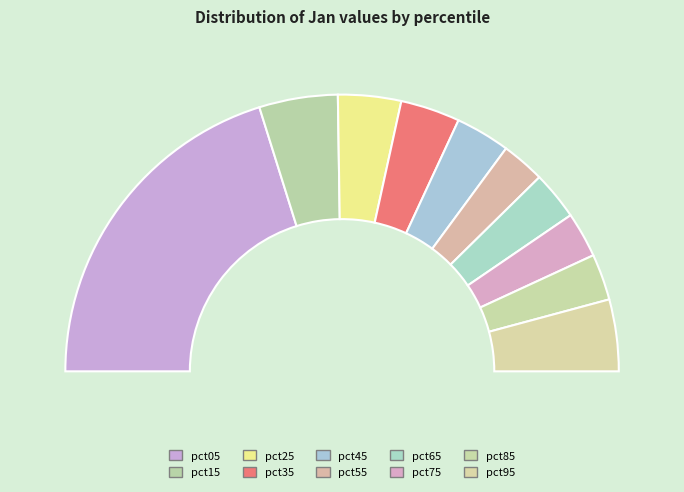

Rank the categories by value from highest to lowest.

pct05, pct15, pct95, pct25, pct35, pct45, pct65, pct85, pct75, pct55